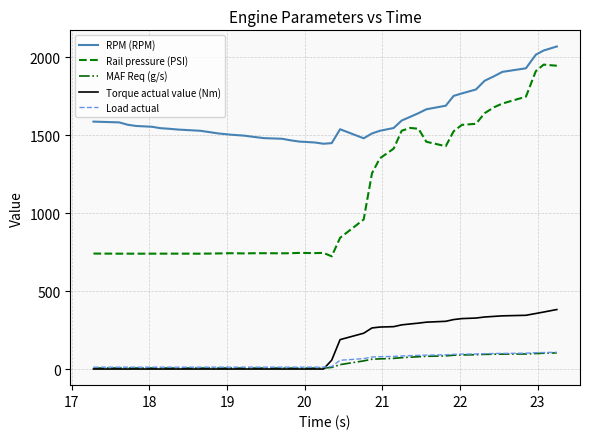

What is the highest value of the RPM (RPM) series?

2069.0